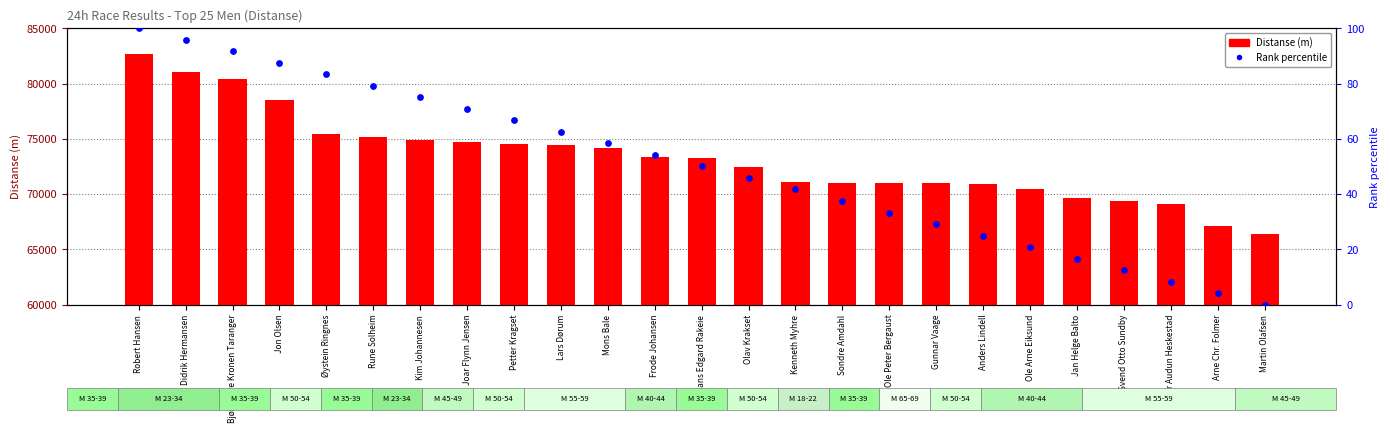

Which series contains the lowest Y value?

Rank (percentile)